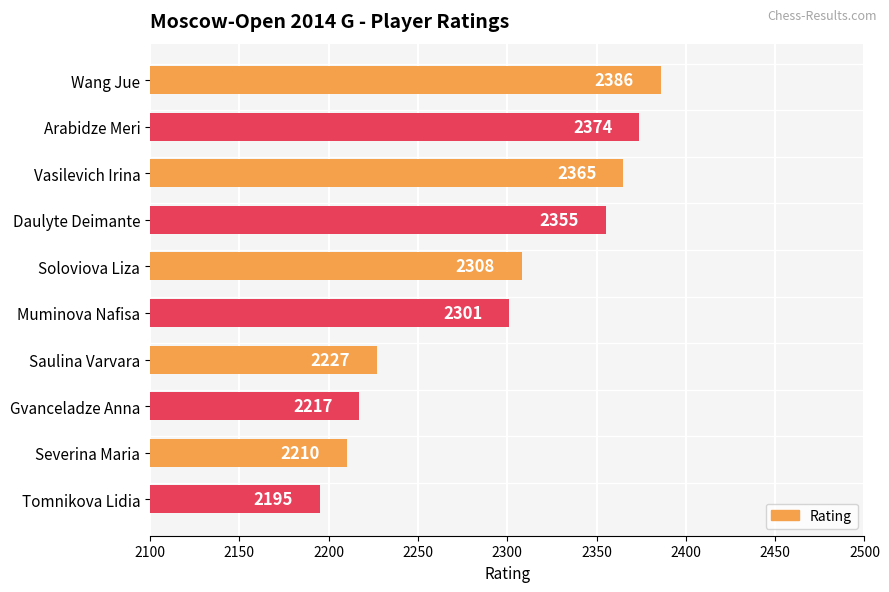

What is the average value?

2294